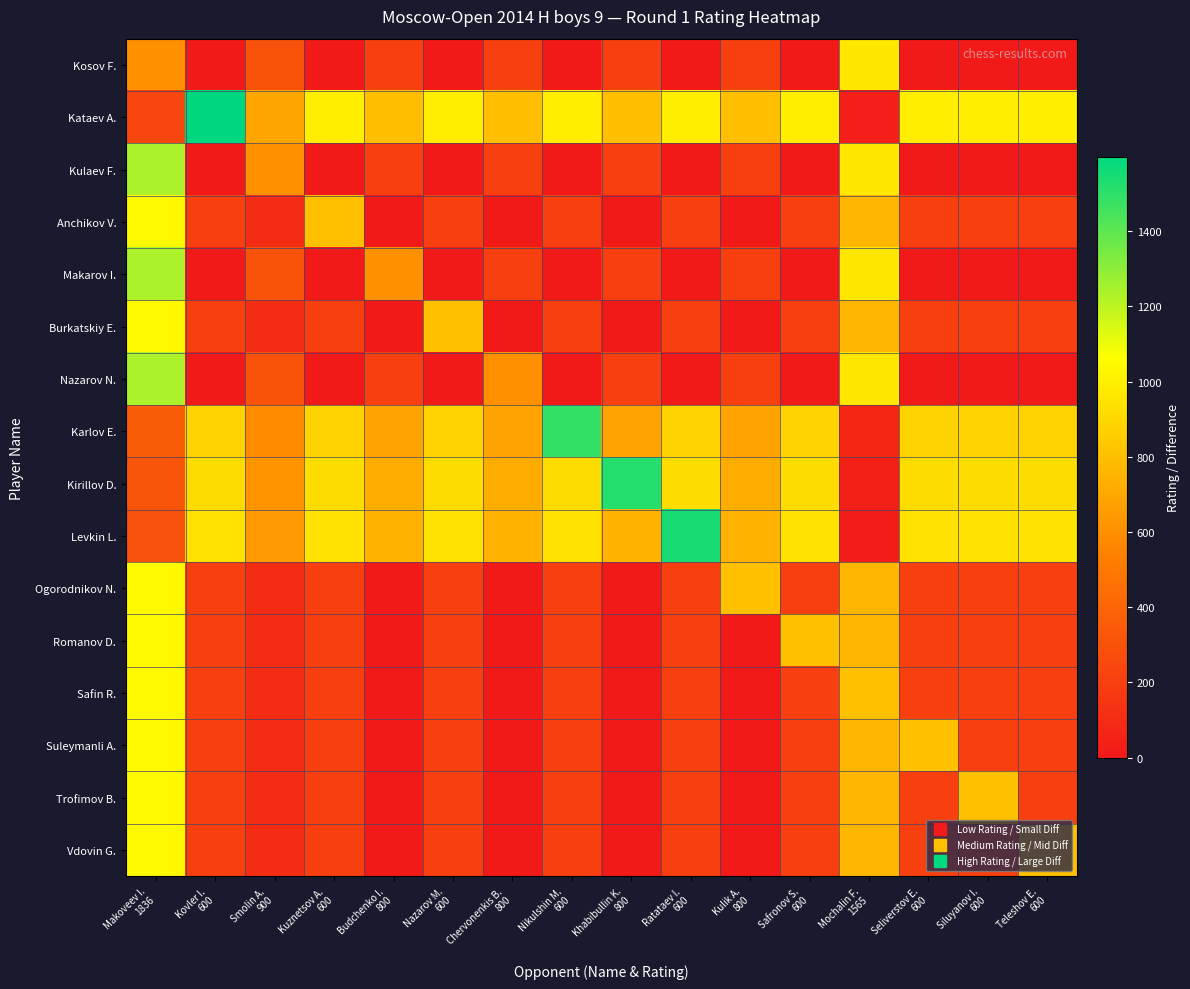

Between Kuznetsov A. 600 and Kulik A. 800, which series saw the biggest shift?

Anchikov V.